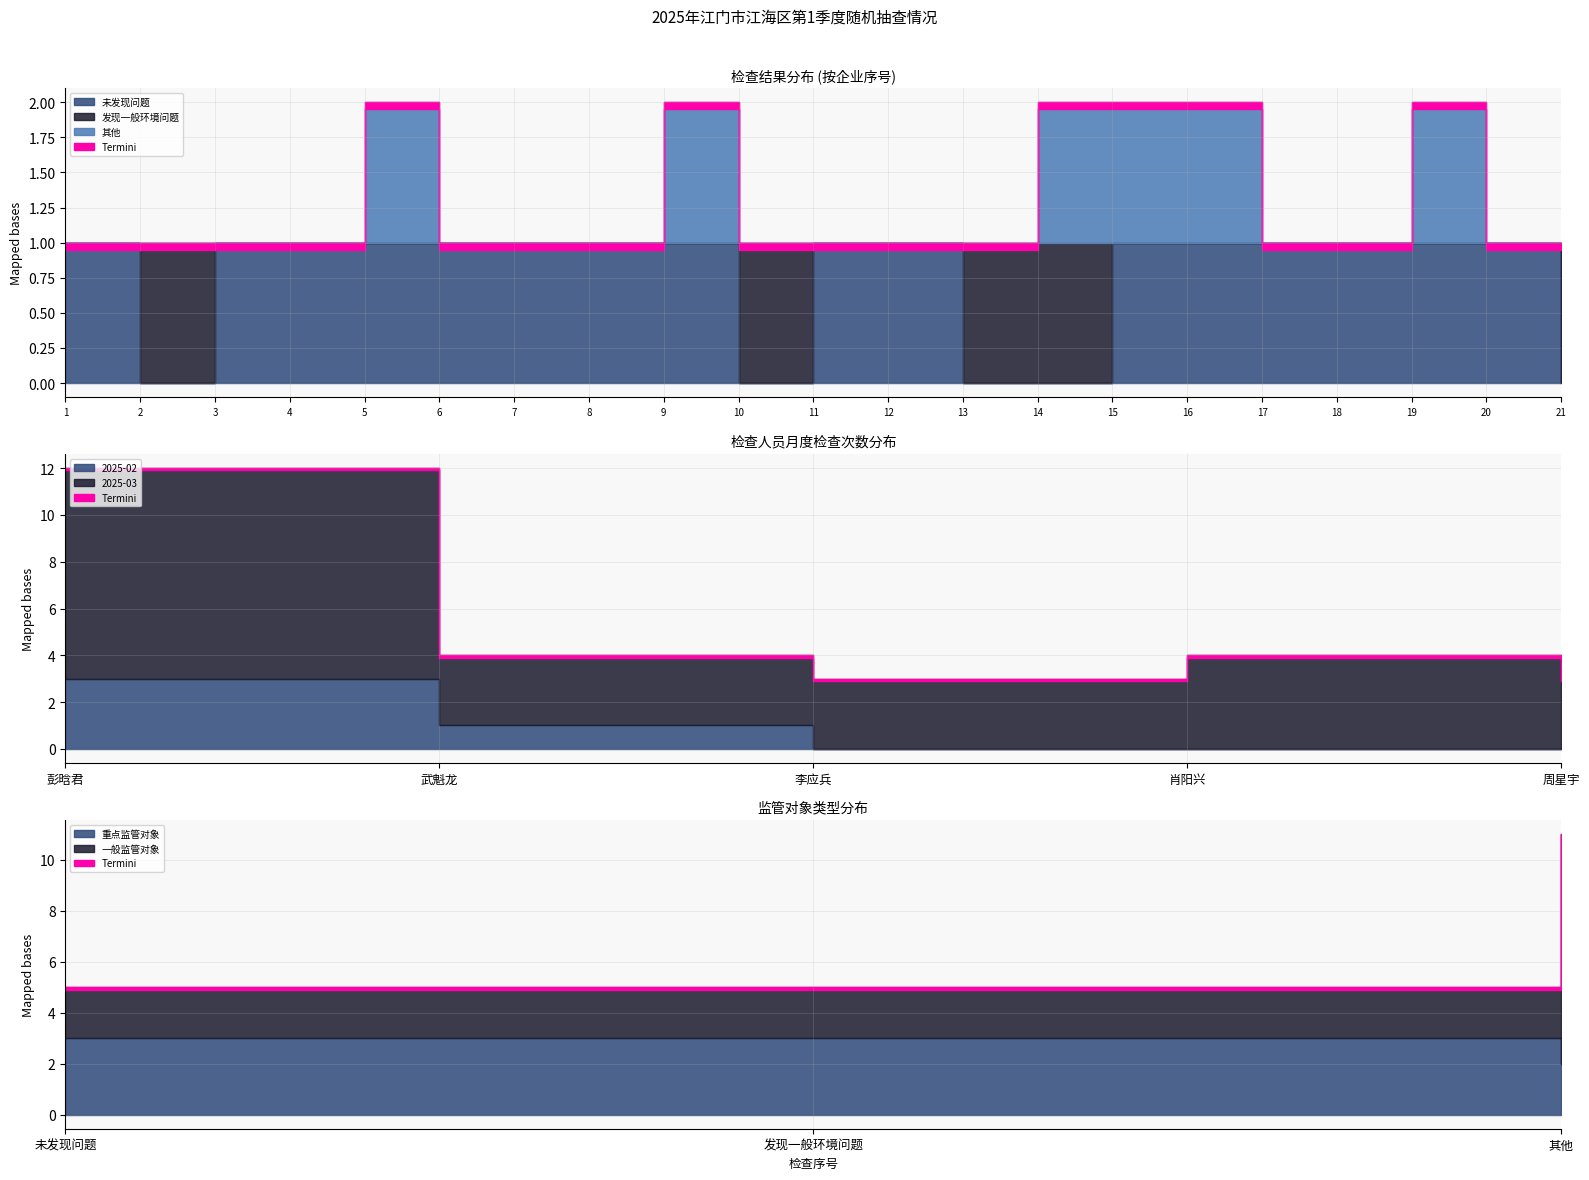

What are all the series names shown in the legend?

未发现问题, 发现一般环境问题, 其他